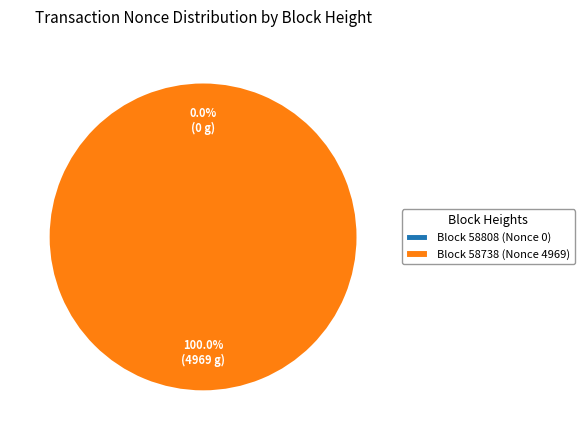

What percentage is NOT represented by 58808?

100.0%